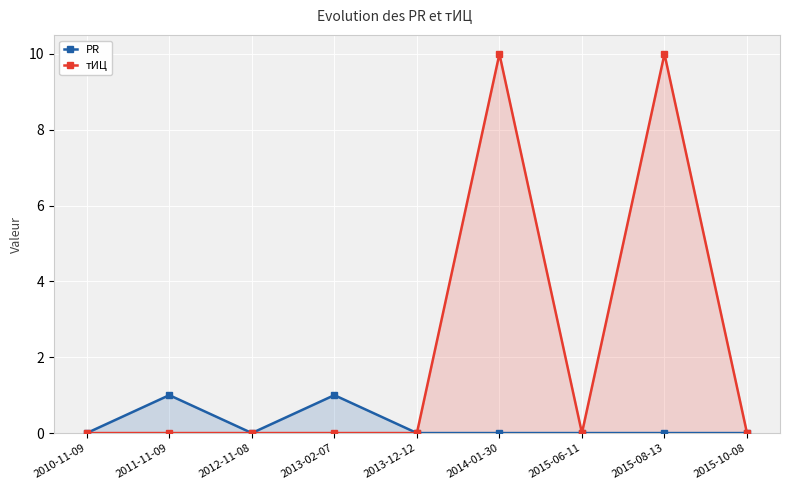

At which category does PR reach its first local valley?

2012-11-08